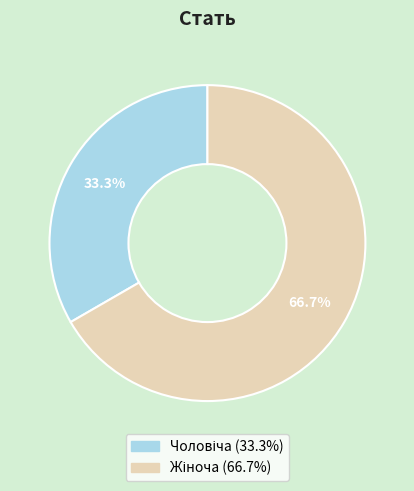

Is there a majority slice in this chart?

Yes